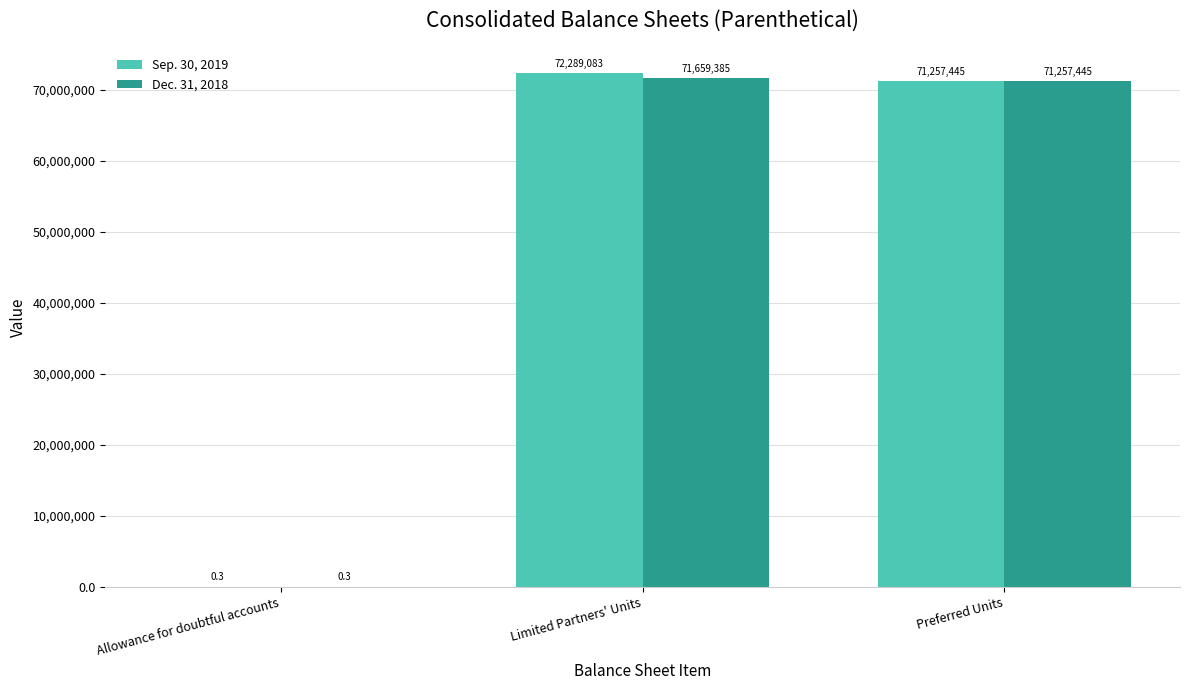

Reading left to right, transcribe all the data shown in this chart.

Sep. 30, 2019: 0.3	72289083.0	71257445.0
Dec. 31, 2018: 0.3	71659385.0	71257445.0